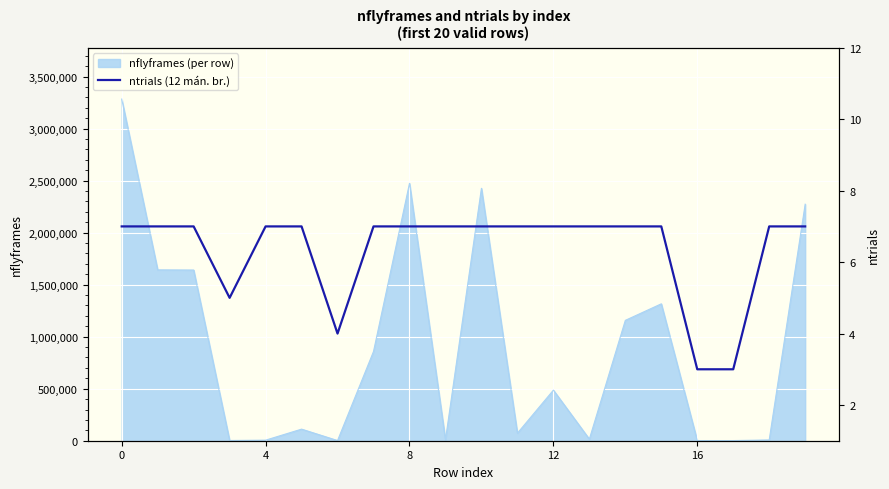

What is the label of the 17th point from the left?

16